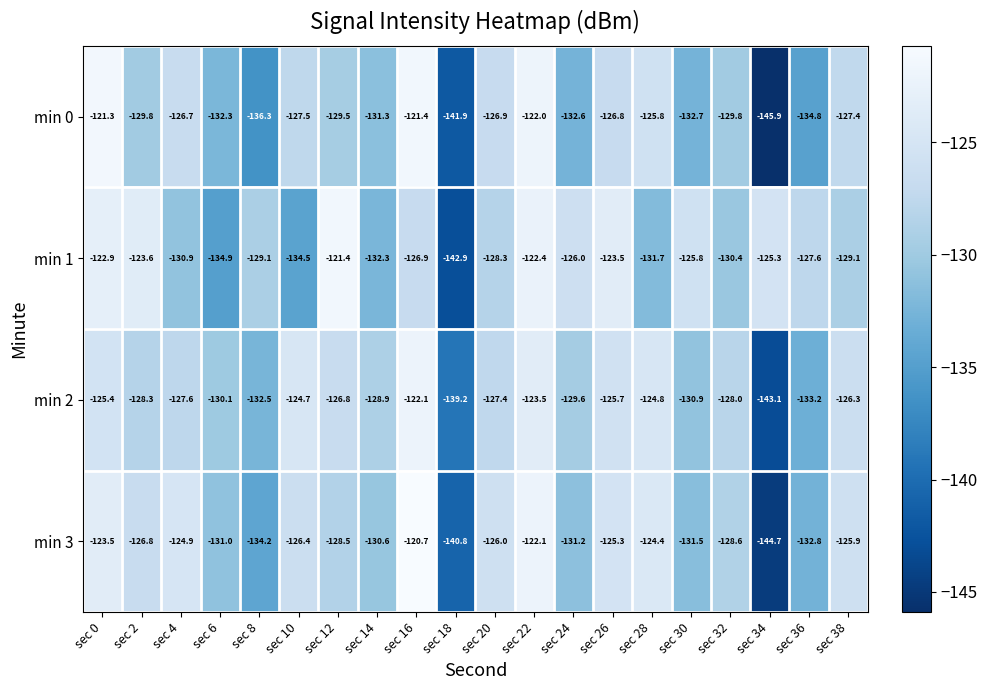

True or false: min 3 has a value of -123.5 at sec 0.

True